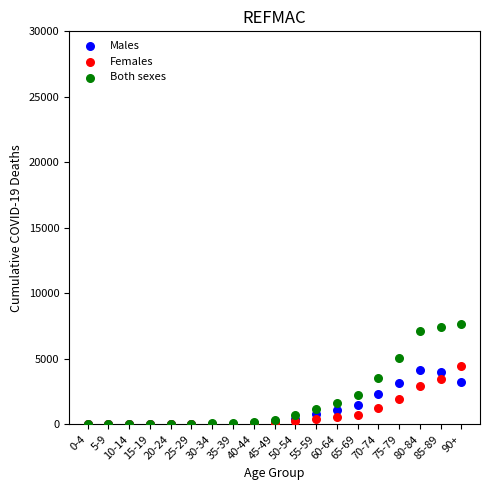

What are all the series names shown in the legend?

Males, Females, Both sexes